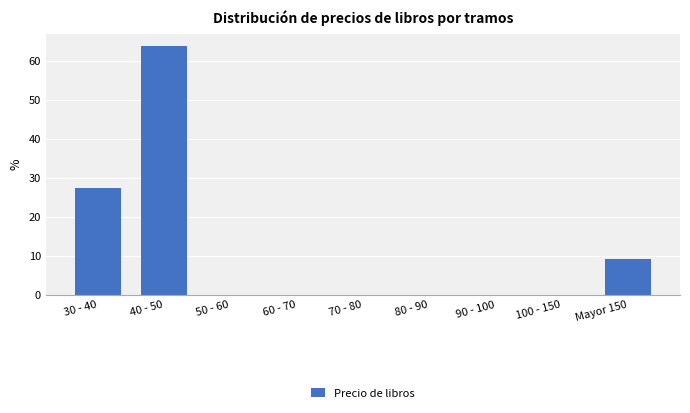

Reading left to right, list all the values displayed in this chart.

30 - 40=27.3	40 - 50=63.6	50 - 60=0.0	60 - 70=0.0	70 - 80=0.0	80 - 90=0.0	90 - 100=0.0	100 - 150=0.0	Mayor 150=9.1